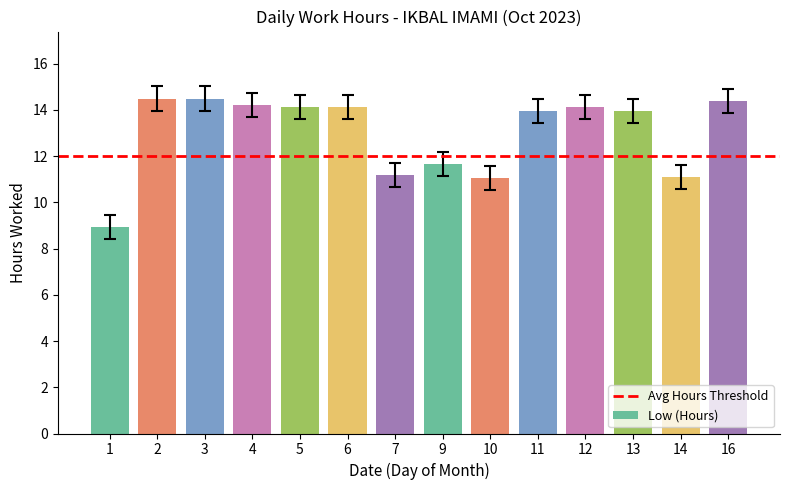

Approximately how many times larger is the value at 7 compared to 9?

1.0